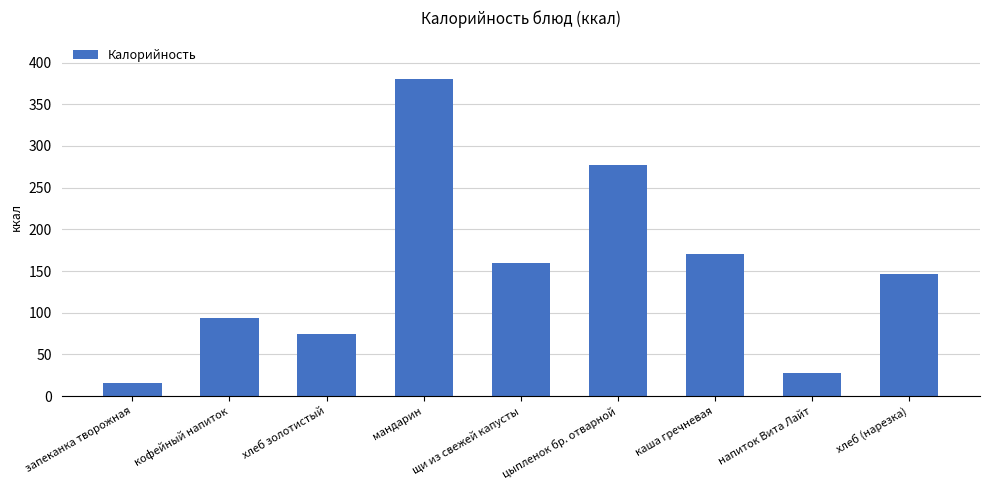

What is the approximate value at кофейный напиток?

94.0